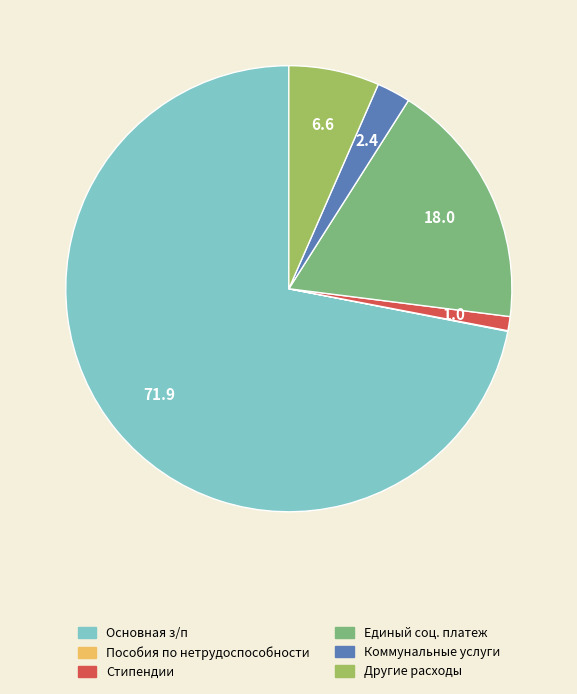

Is the sum of Стипендии and Другие расходы greater than half?

No